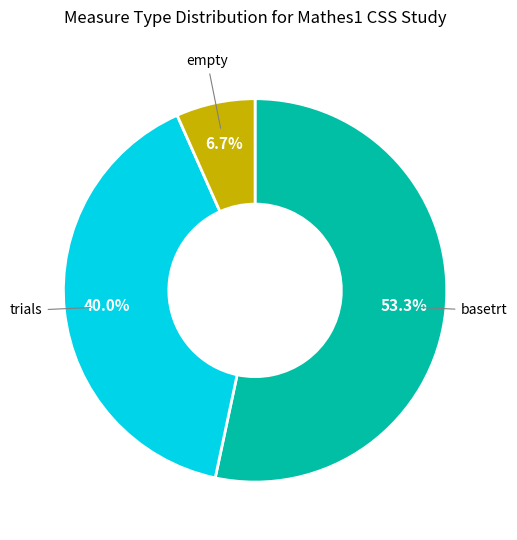

Is there a majority slice in this chart?

Yes